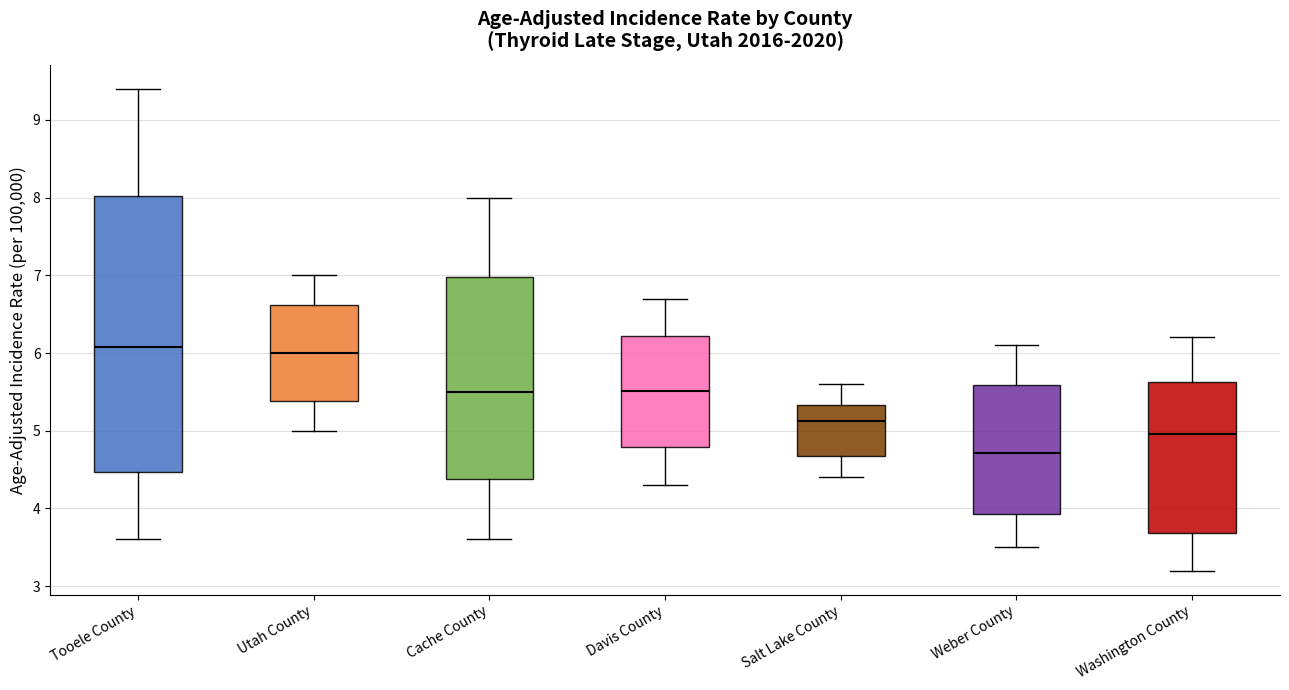

Which box is the tallest, from its lower edge to its upper edge?

Tooele County